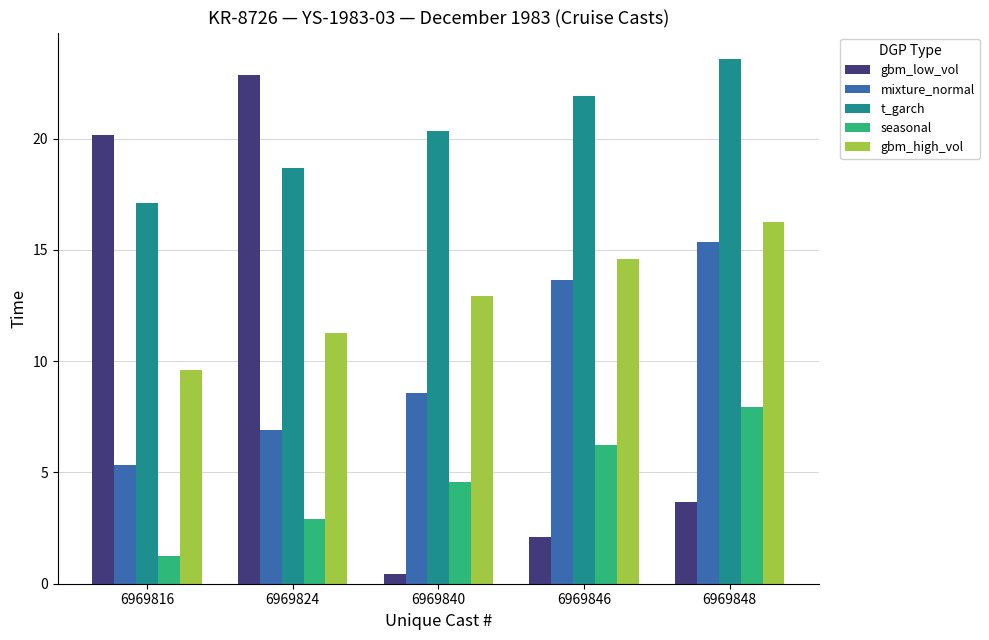

What is the maximum value for mixture_normal?

15.3